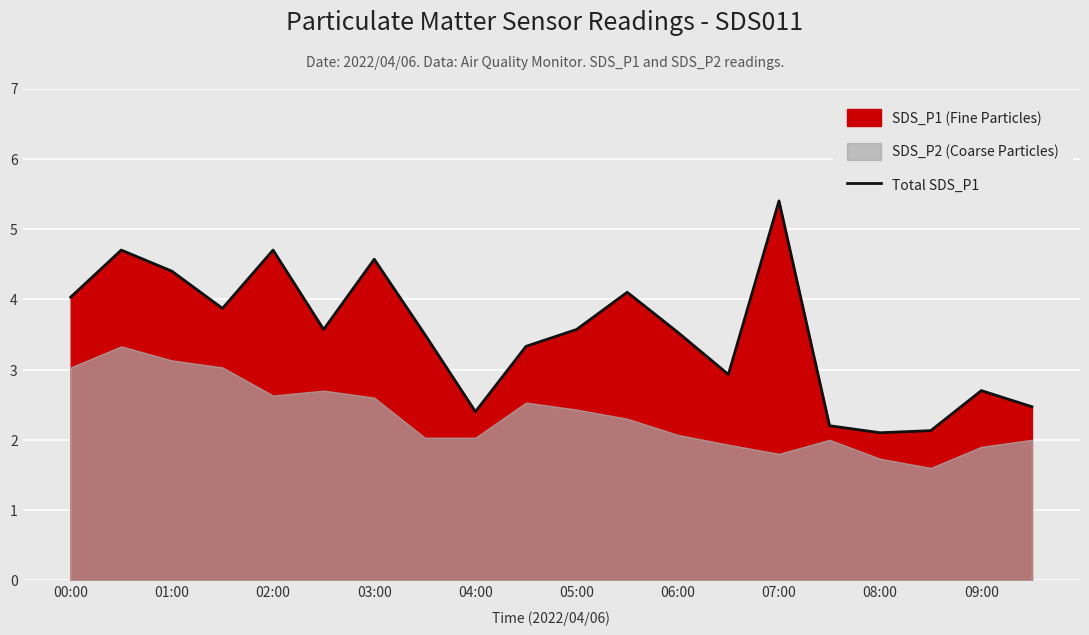

What is the greatest value displayed?

5.4